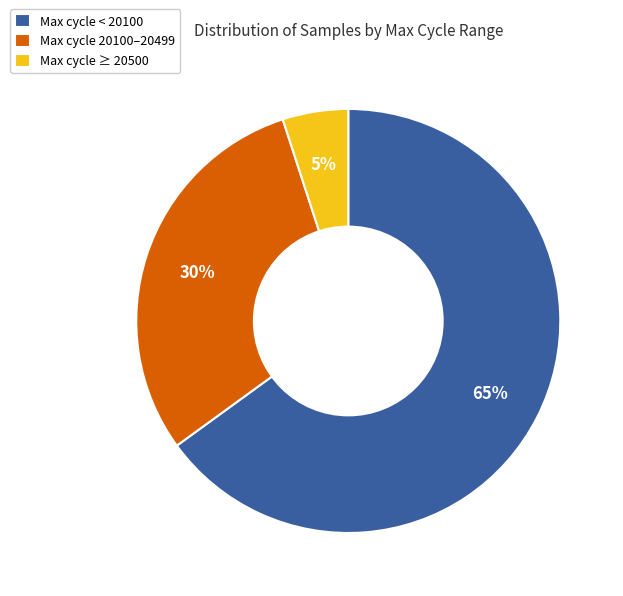

The Max cycle ≥ 20500 slice represents 1% of the pie. True or false?

False